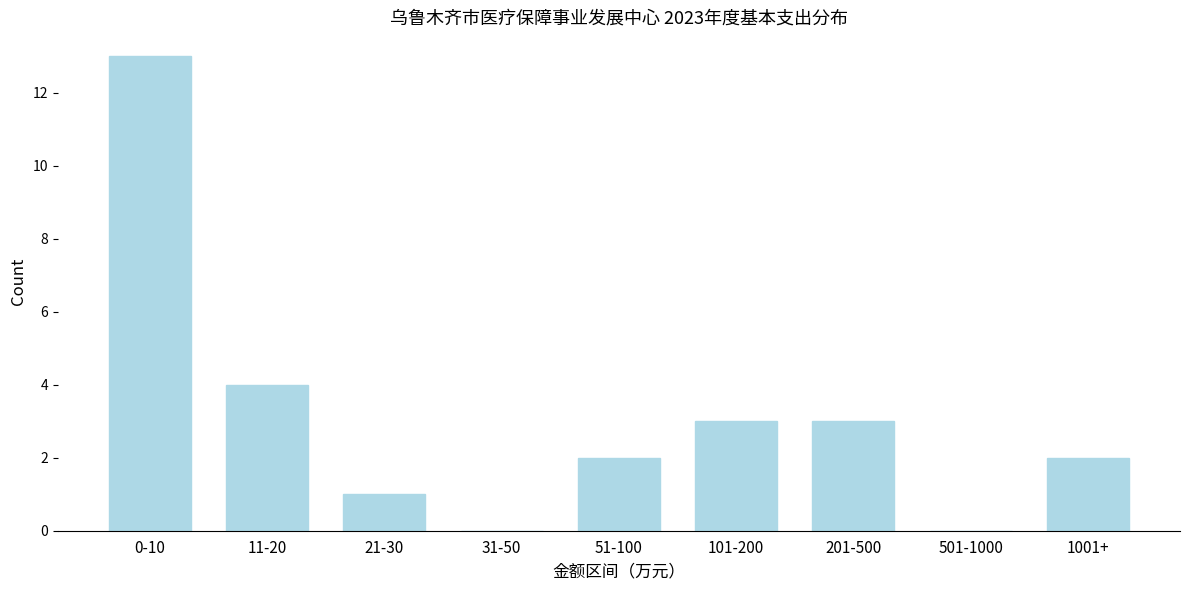

Reading left to right, extract all data points from this chart.

0-10=13	11-20=4	21-30=1	31-50=0	51-100=2	101-200=3	201-500=3	501-1000=0	1001+=2